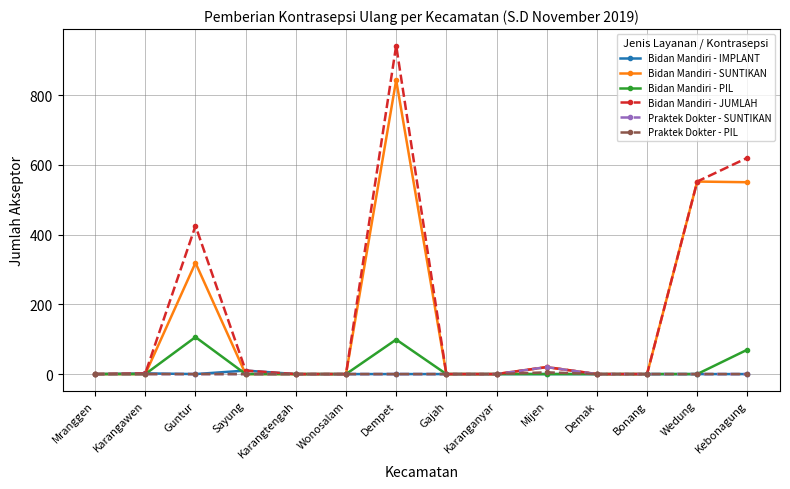

At how many categories does at least one series exceed 233?

4